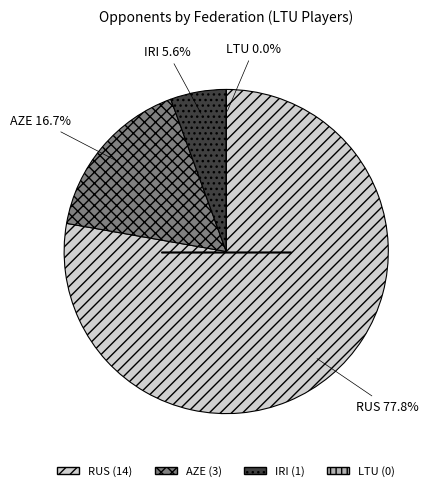

Is it true that IRI is 6% of the pie?

True